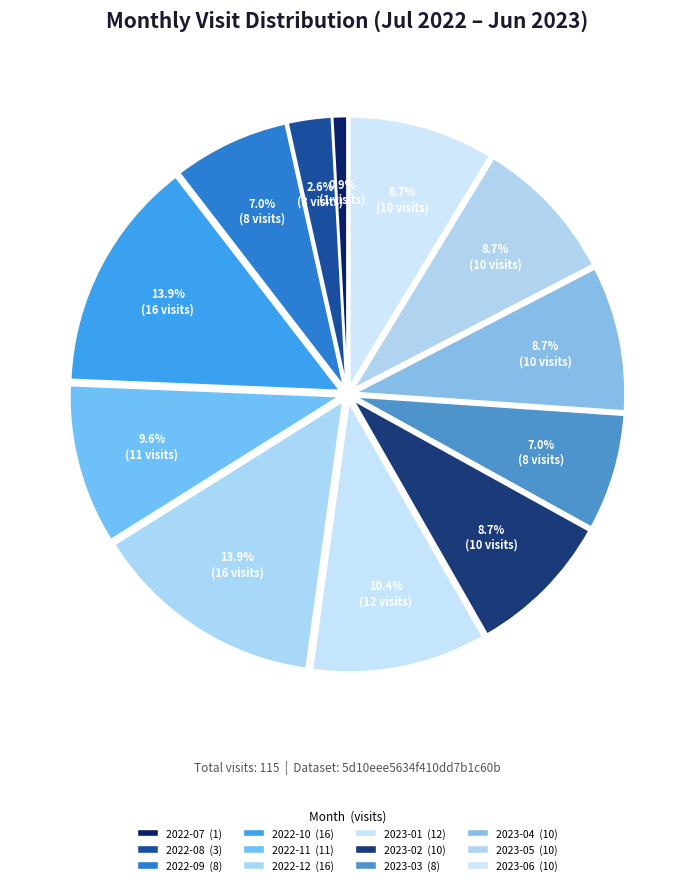

What percentage is NOT represented by 2023-06?

91.3%